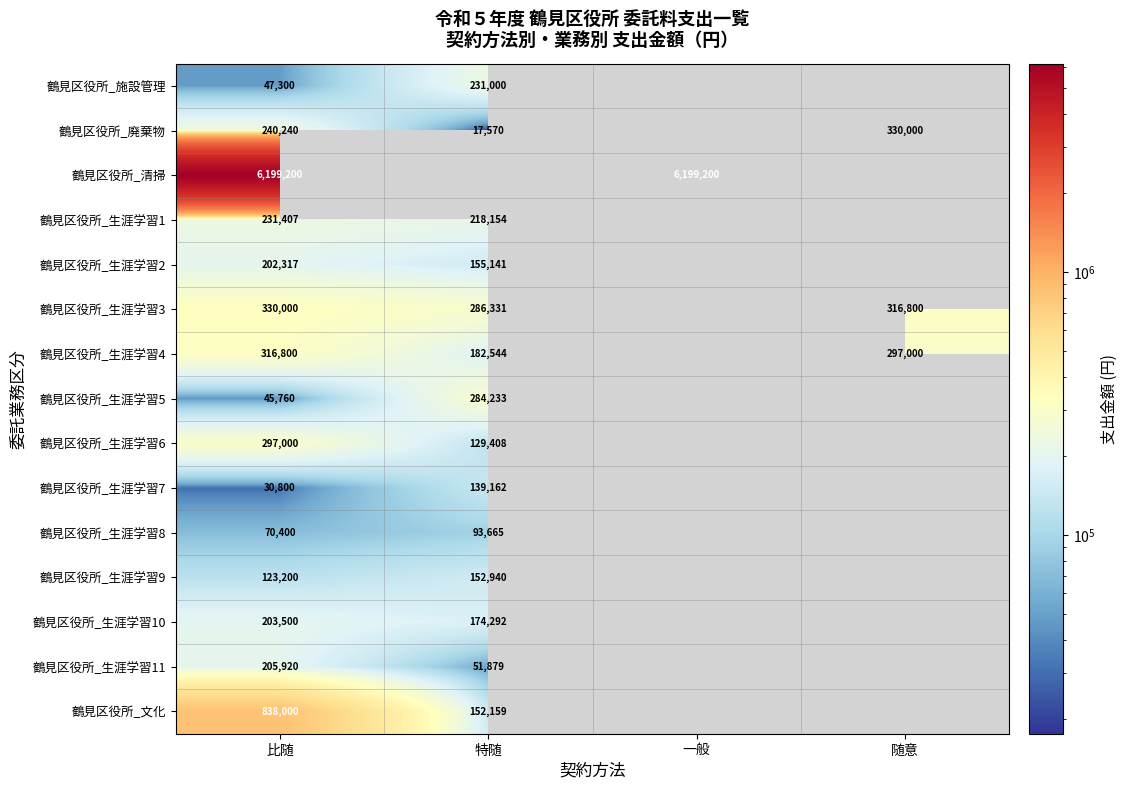

What is the sum of the 鶴見区役所_生涯学習5 values at 特随 and 比随?

329993